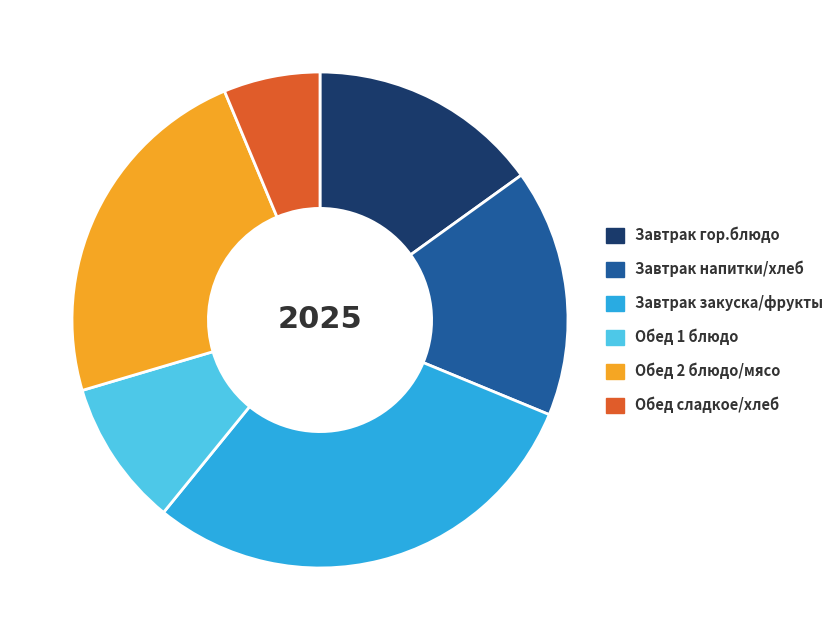

Rank the categories by value from highest to lowest.

Завтрак закуска/фрукты, Обед 2 блюдо/мясо, Завтрак напитки/хлеб, Завтрак гор.блюдо, Обед 1 блюдо, Обед сладкое/хлеб